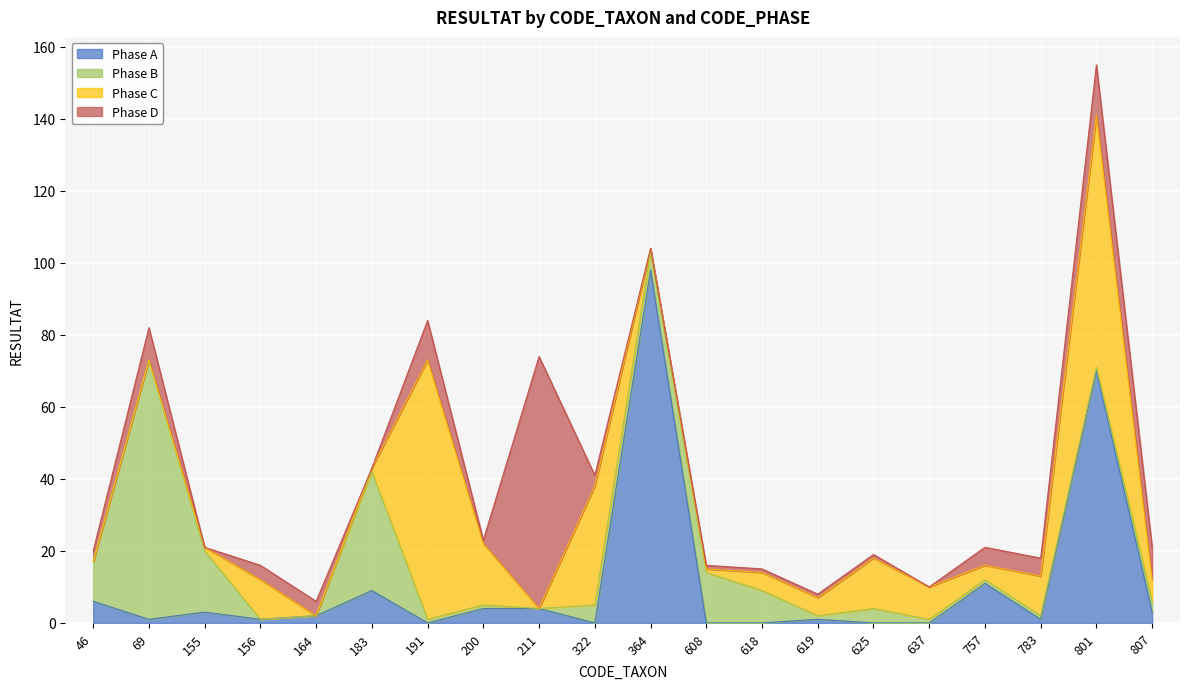

True or false: Phase D has a value of 4 at 156.

True